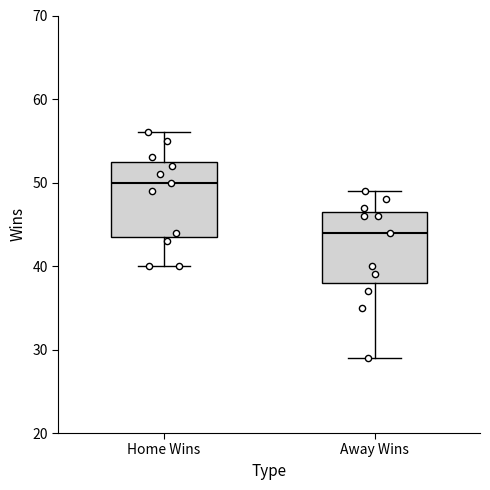

Where is the lower edge of the box for Away Wins on the y-axis? The values are not printed on the chart, so give them approximately, as read against the axis.

38